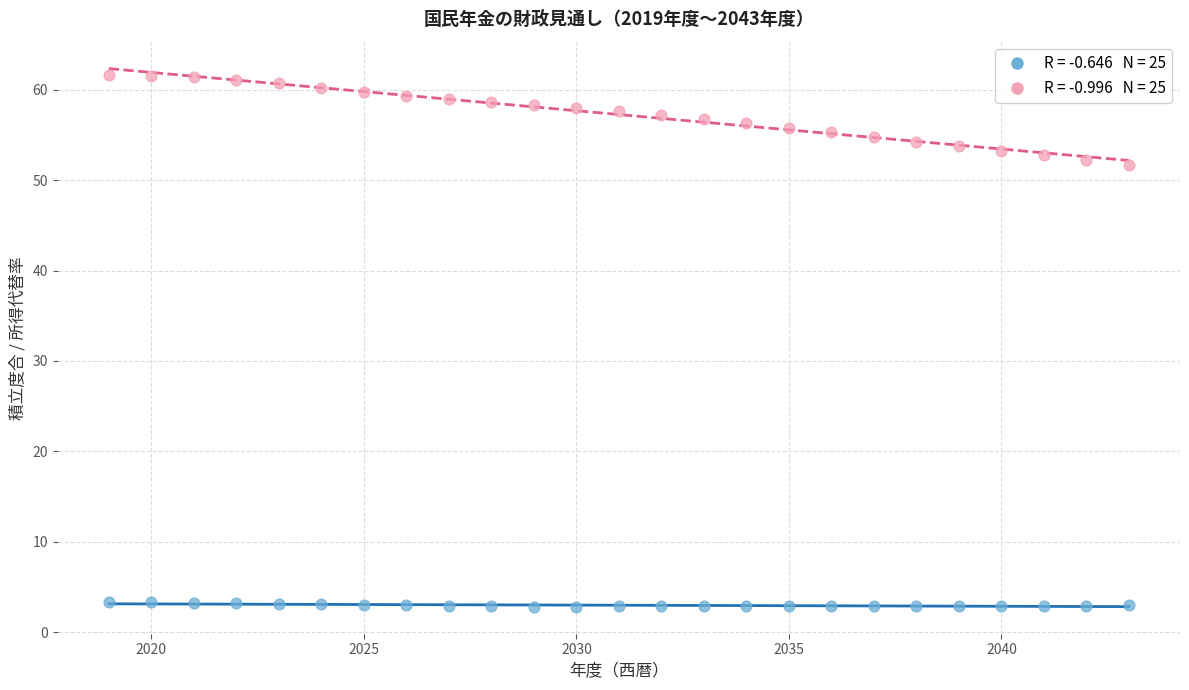

Across all data points, what is the range of Y values (max minus min)?

58.8